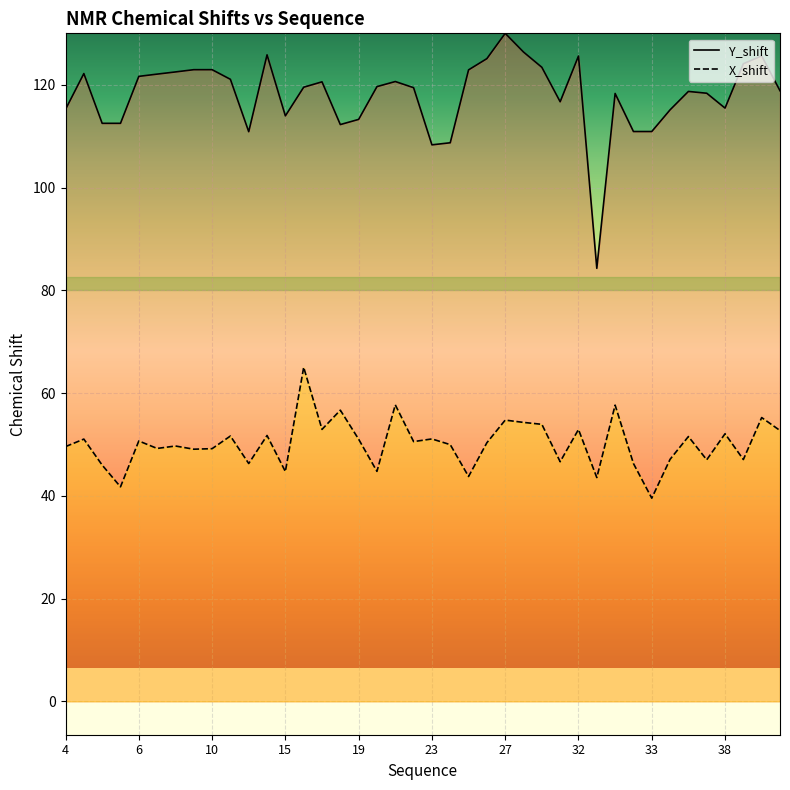

Which category has the highest value in the Y_shift series?

27